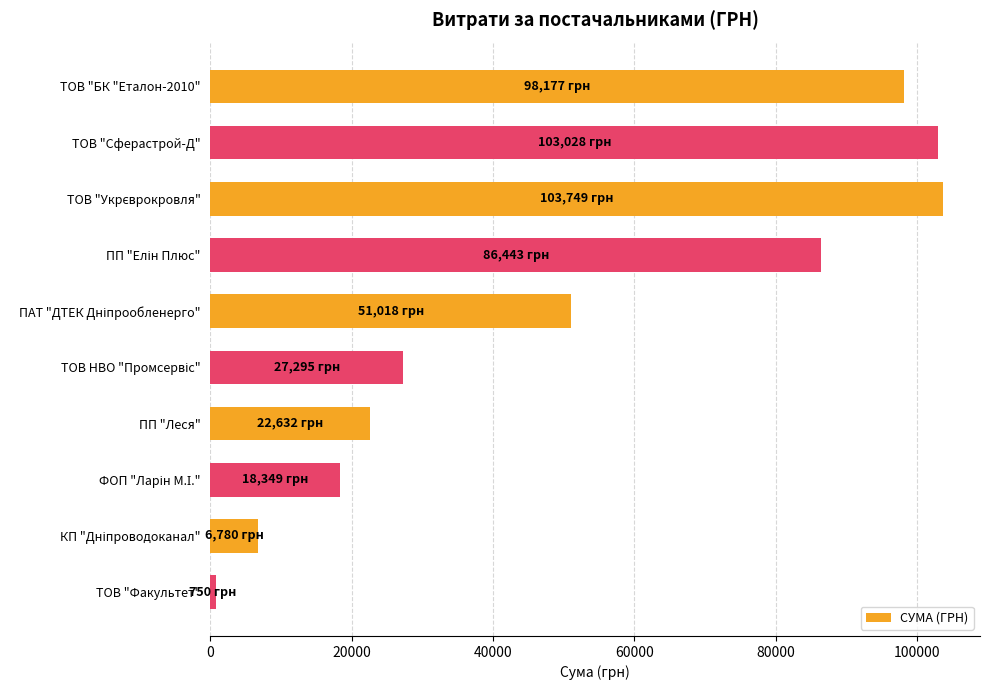

Approximately how many times larger is the value at ТОВ "Сферастрой-Д" compared to ТОВ "БК "Еталон-2010"?

1.0